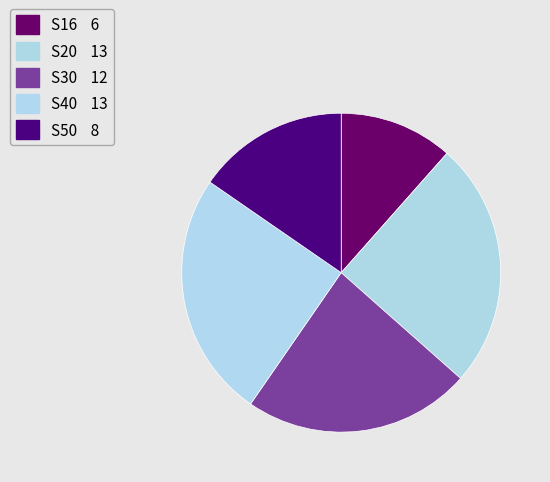

To the nearest percent, what is the difference between the S40 and S50 slice percentages?

10%